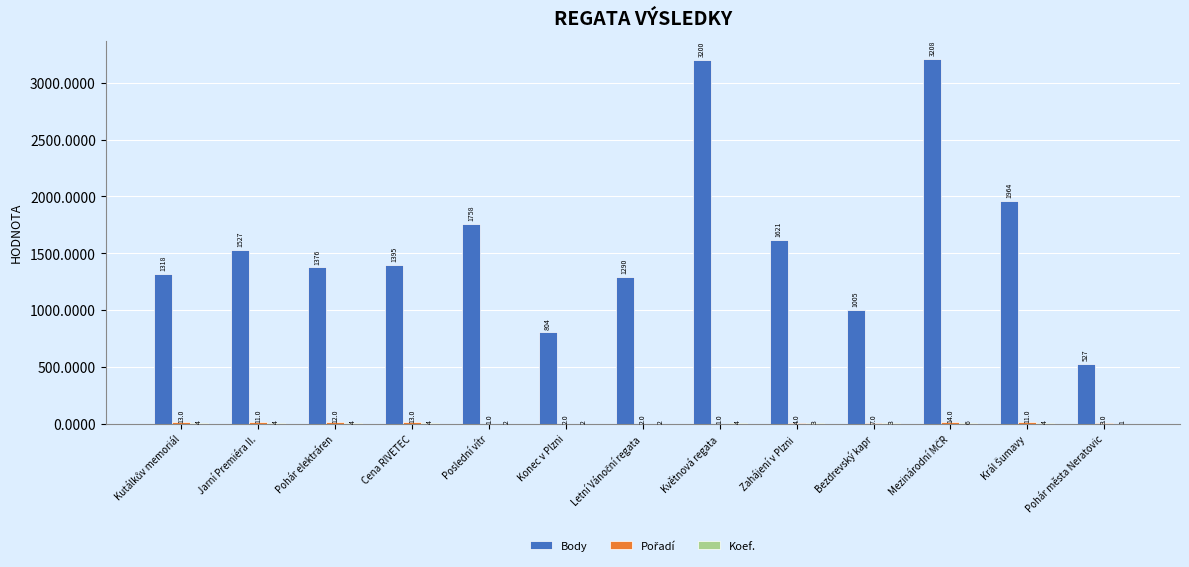

What is the approximate value of Body at Jarní Premiéra II.?

1527